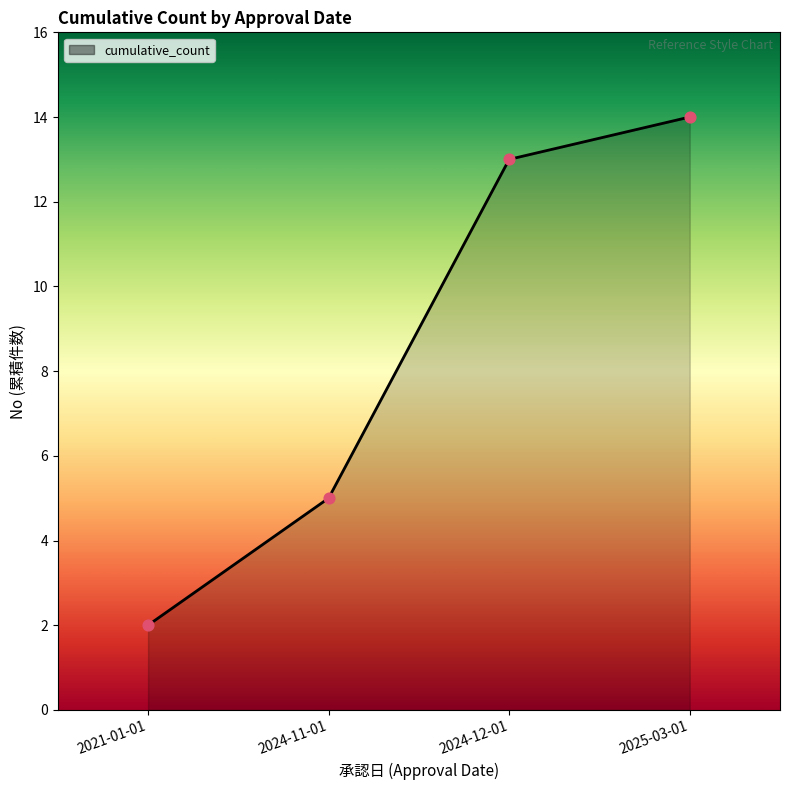

What is the change in value from 2024-11-01 to 2024-12-01?

+8